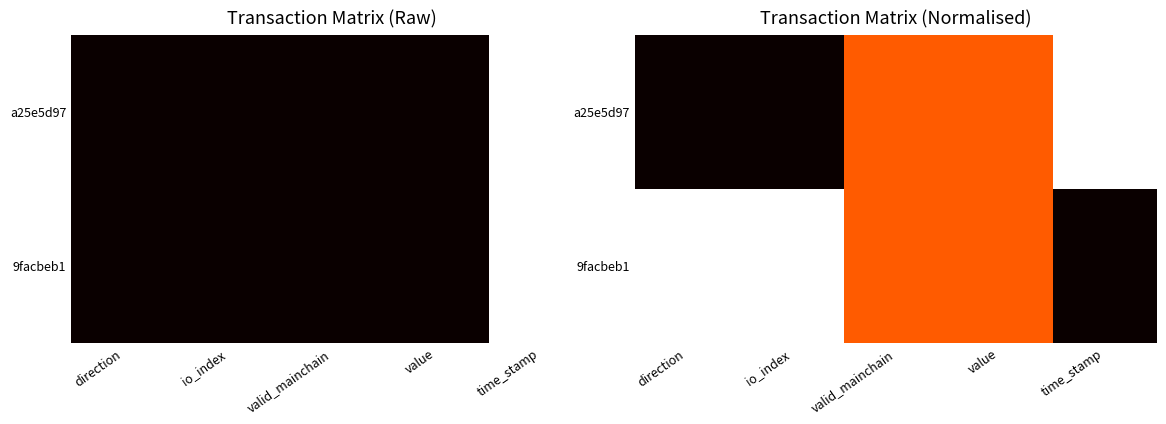

Count the number of data series in this chart.

2